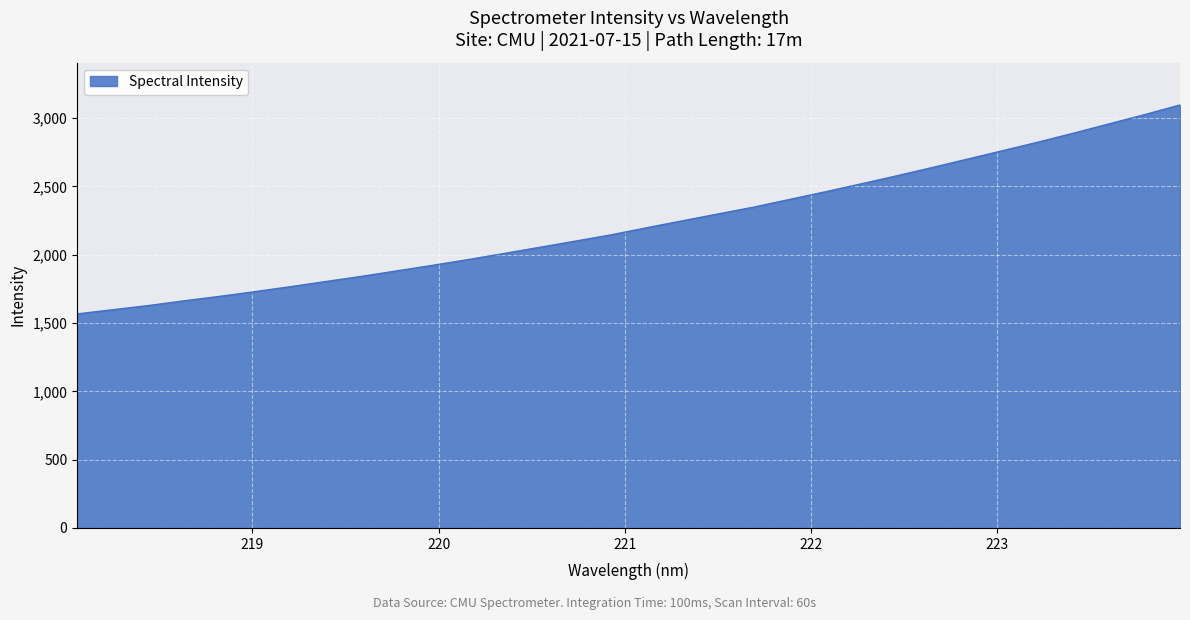

What is the greatest value displayed?

3095.7